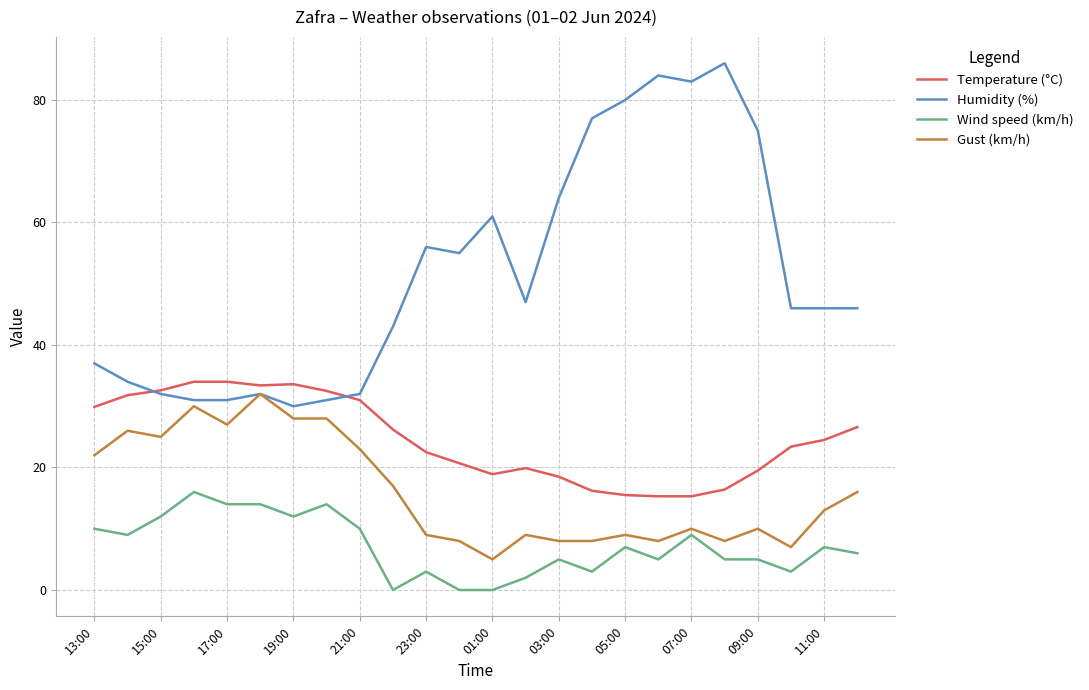

What is the minimum value for Gust (km/h)?

5.0